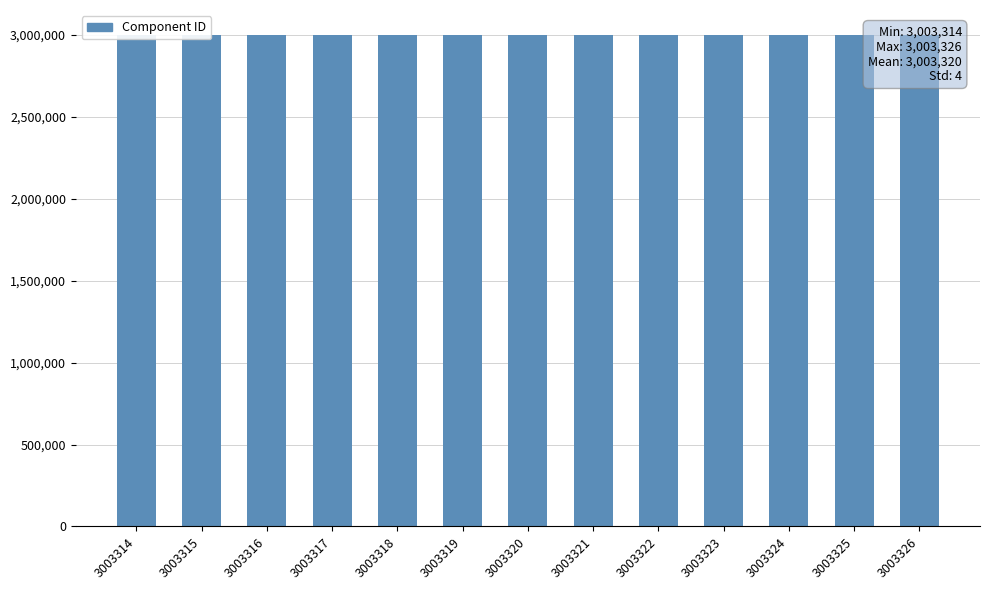

The chart shows a value of 3003318 at 3003318. True or false?

True